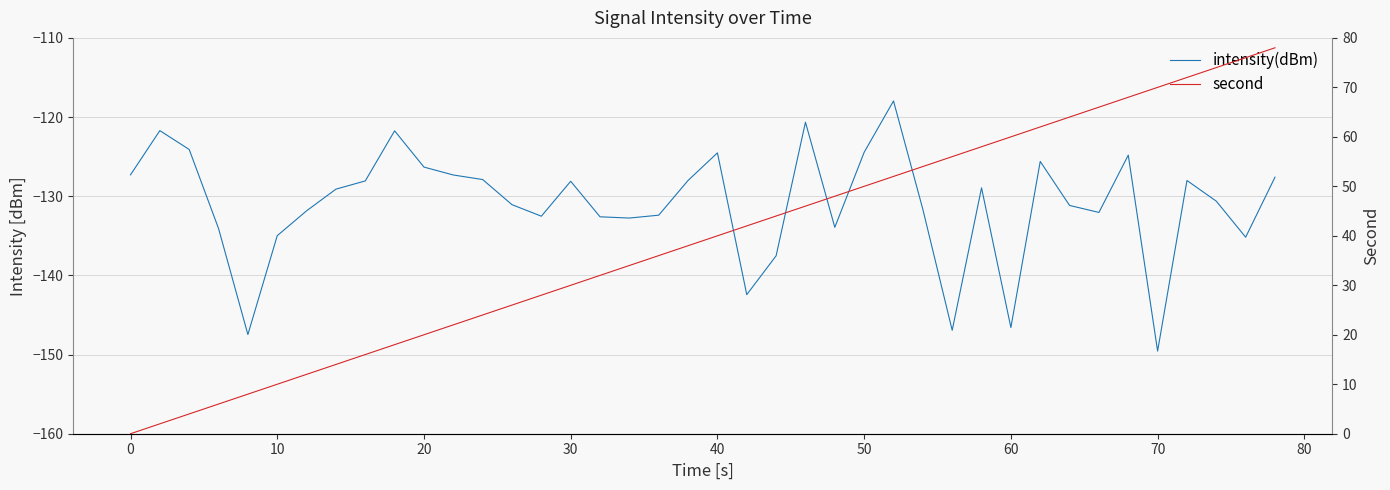

Does the chart have visible grid lines?

Yes